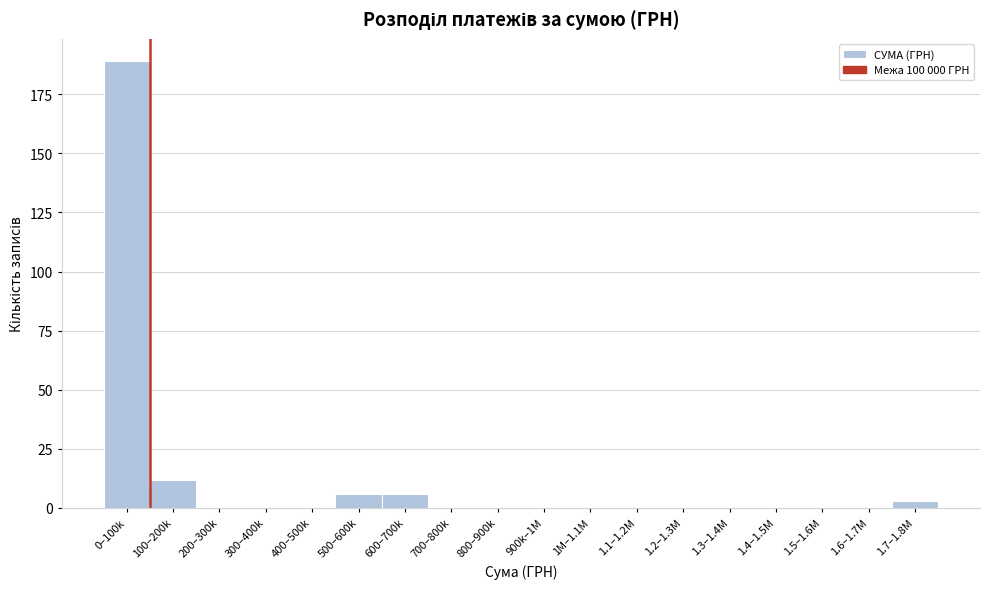

Reading left to right, transcribe all the data shown in this chart.

0–100k=189	100–200k=12	200–300k=0	300–400k=0	400–500k=0	500–600k=6	600–700k=6	700–800k=0	800–900k=0	900k–1M=0	1M–1.1M=0	1.1–1.2M=0	1.2–1.3M=0	1.3–1.4M=0	1.4–1.5M=0	1.5–1.6M=0	1.6–1.7M=0	1.7–1.8M=3